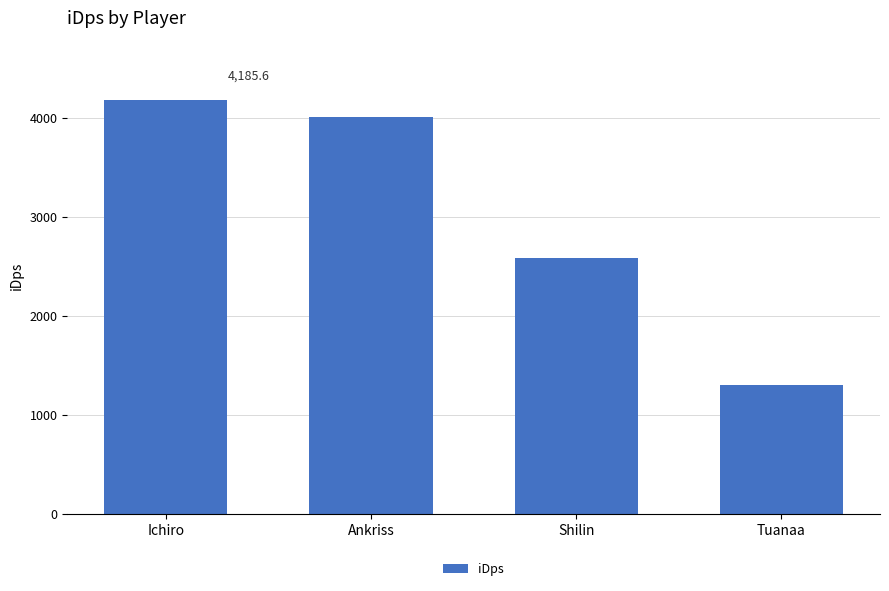

List the labels in order of value, smallest first.

Tuanaa, Shilin, Ankriss, Ichiro